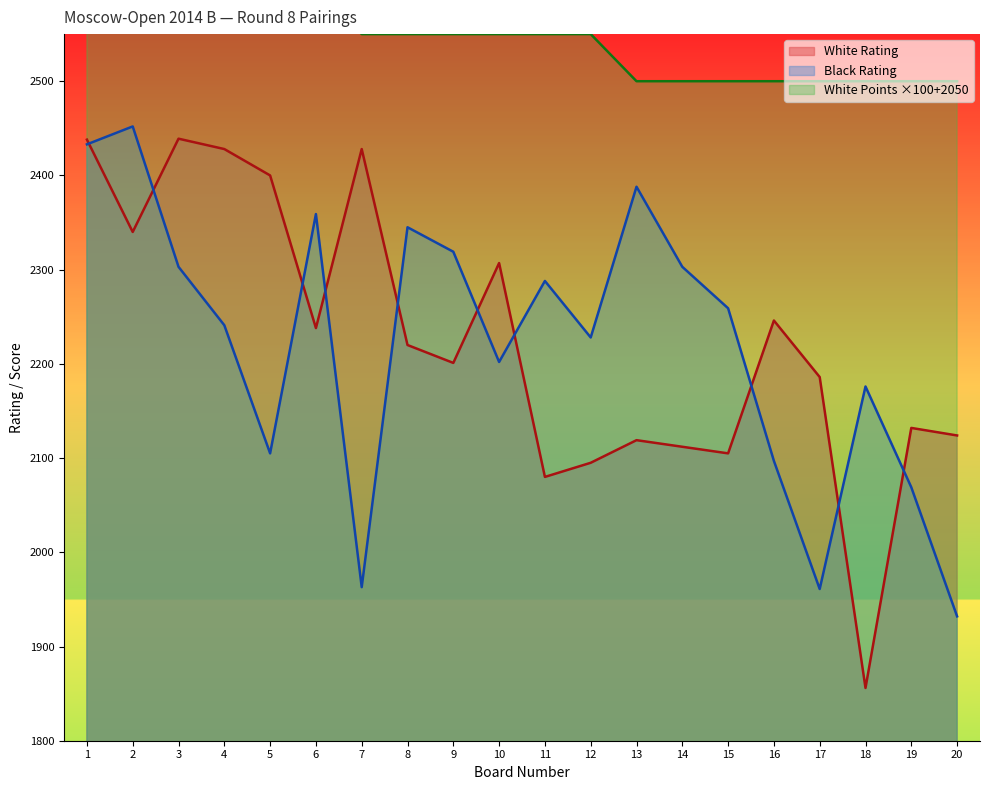

What value does the White Points series have at 1, to the nearest 50?

2600